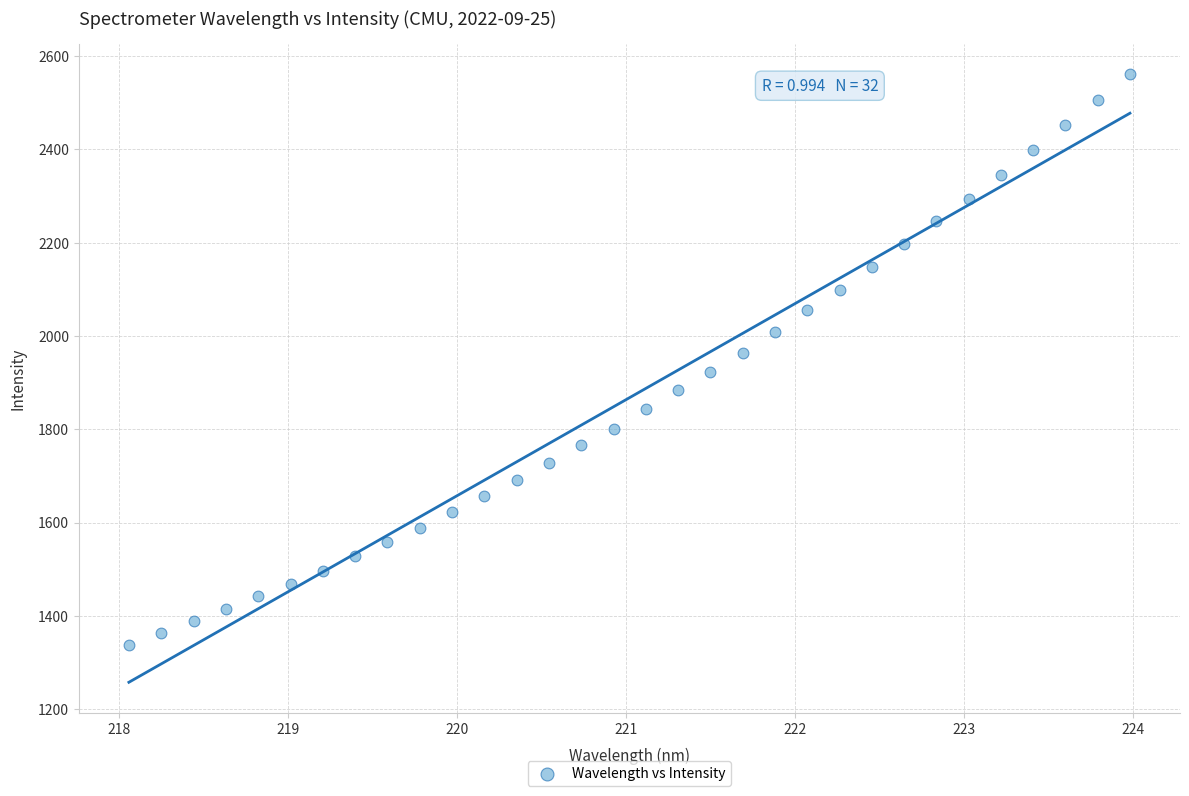

What is the range of X values (max minus min)?

5.9